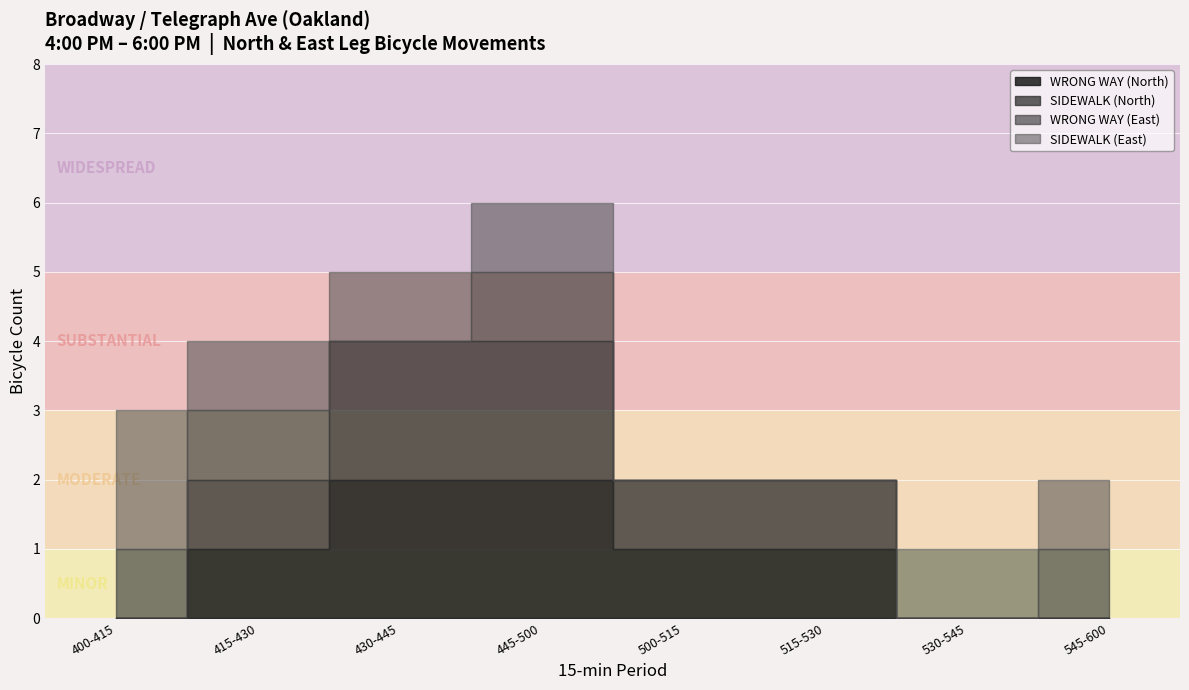

Does the chart display data point markers on the line(s)?

No